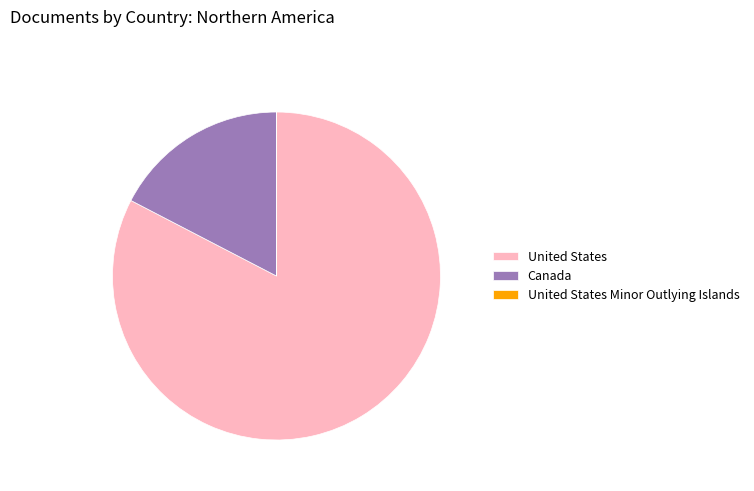

What is the ratio of the value at United States to the value at Canada?

4.8